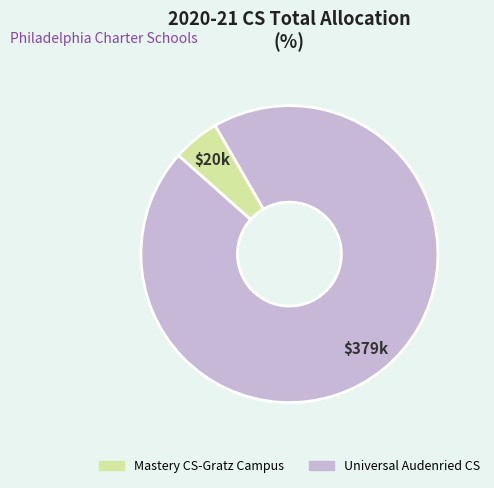

Between Universal Audenried CS and Mastery CS-Gratz Campus, which is larger?

Universal Audenried CS